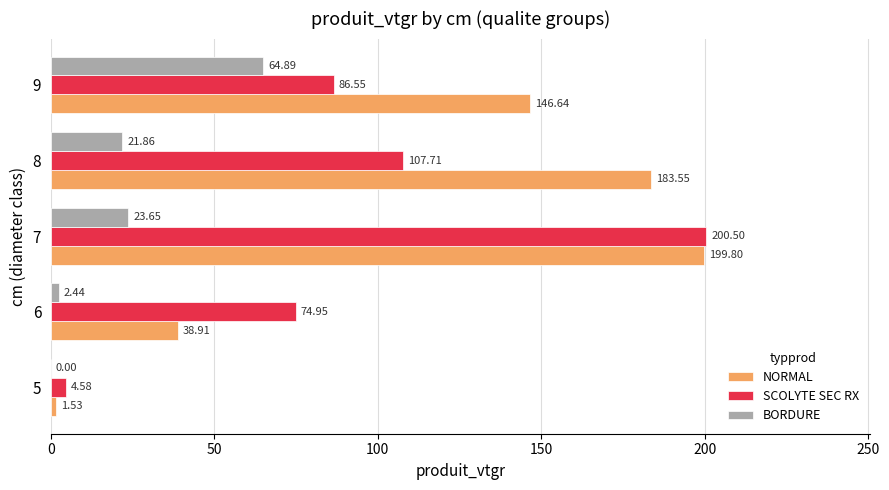

Where is BORDURE nearest to the value 32?

7